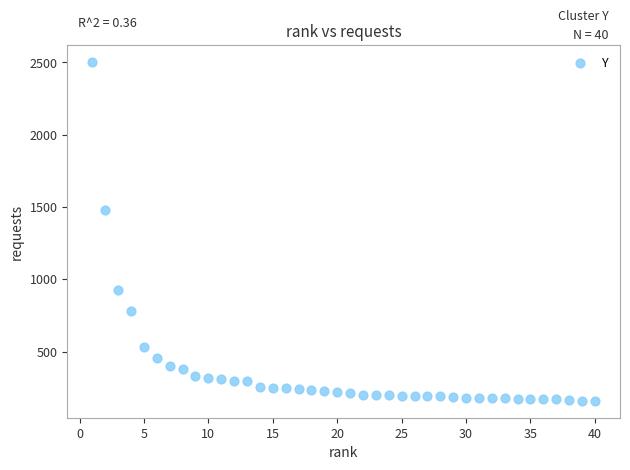

What is the range of Y values (max minus min)?

2342